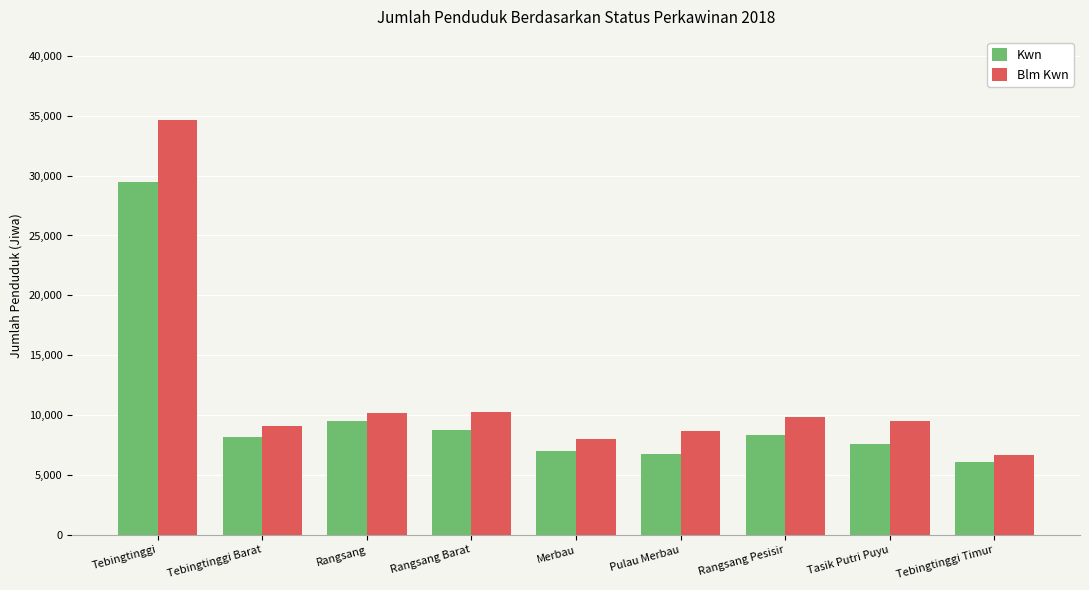

Which series has the largest range (max minus min)?

Blm Kwn